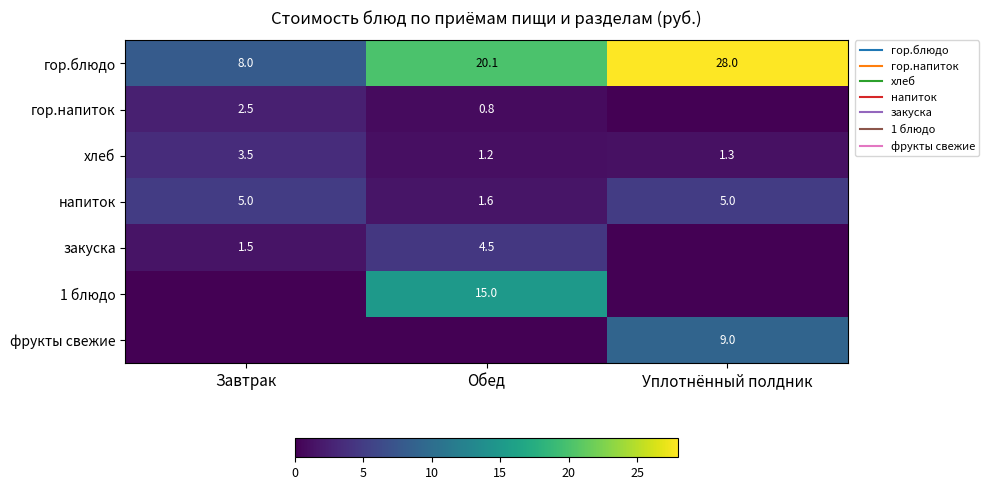

Rank the categories by фрукты свежие value from lowest to highest.

Завтрак, Обед, Уплотнённый полдник